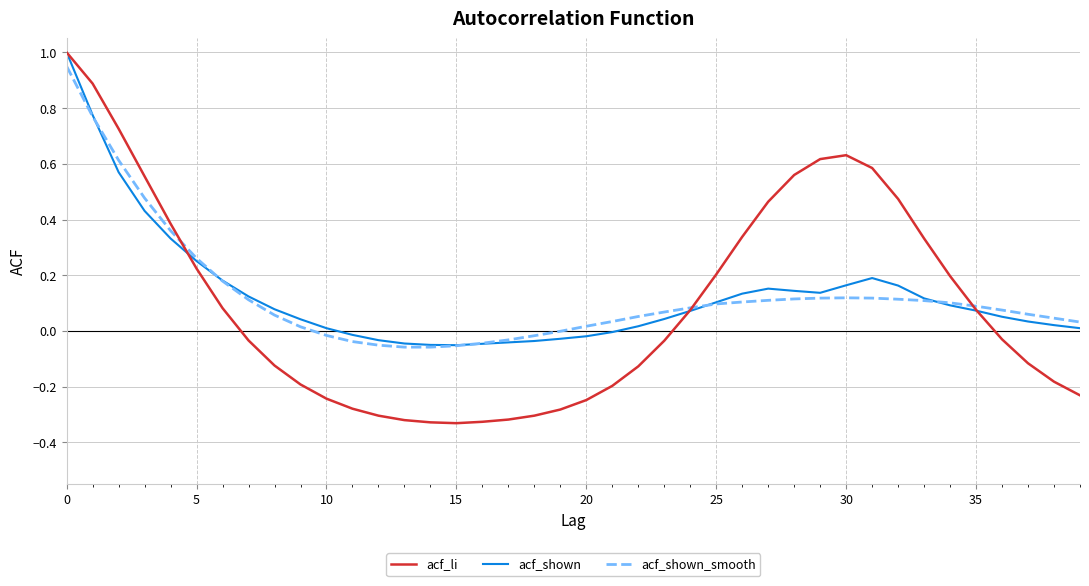

What is the maximum value for acf_li?

1.0